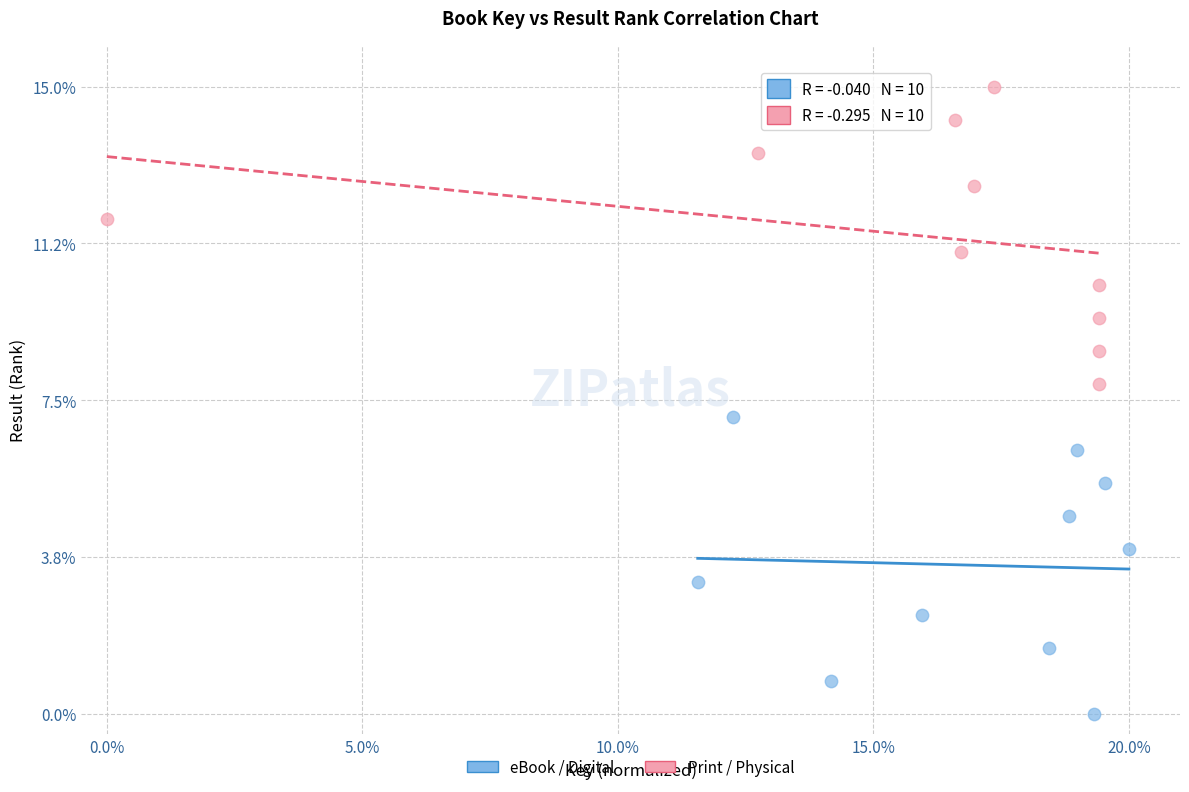

Which series contains the highest Y value?

Print / Physical